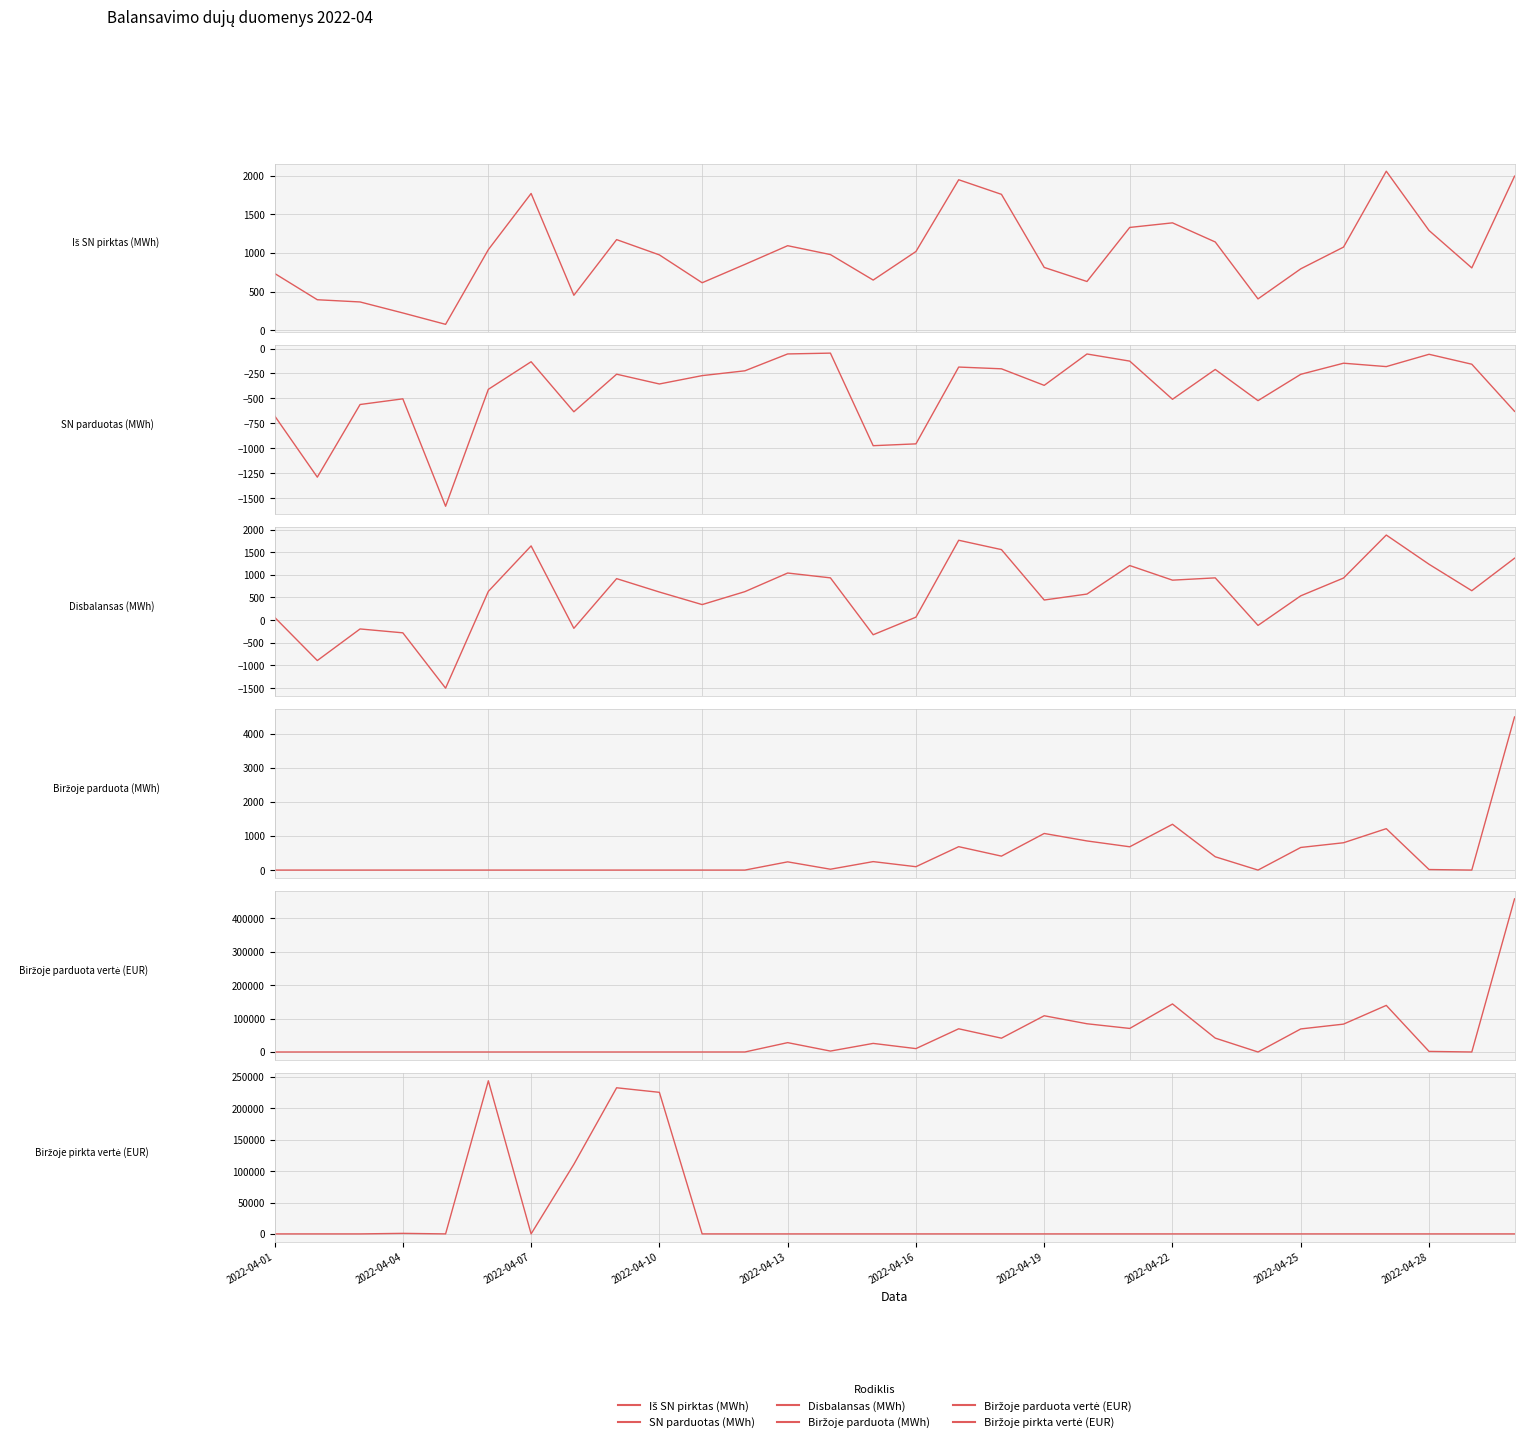

True or false: Biržoje parduota vertė (EUR) and Disbalansas (MWh) intersect in this chart.

True